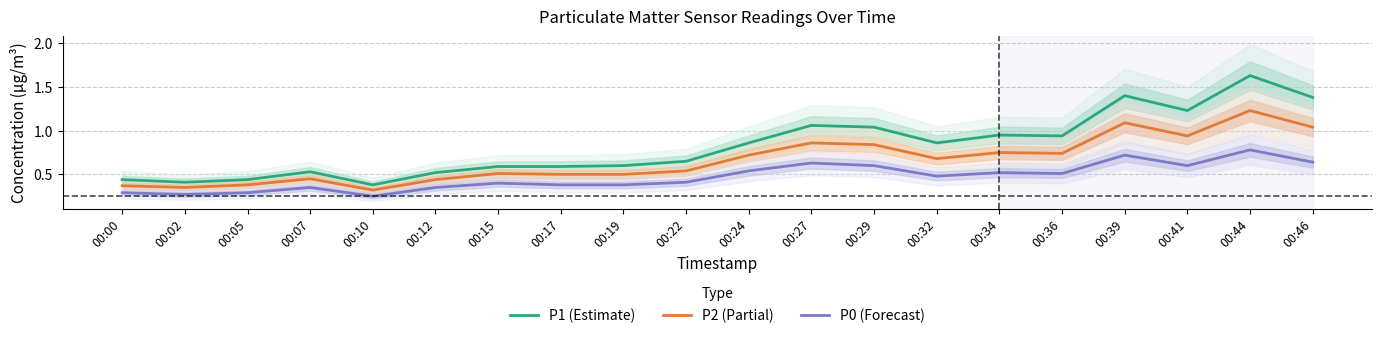

How many lines are shown in the chart?

3